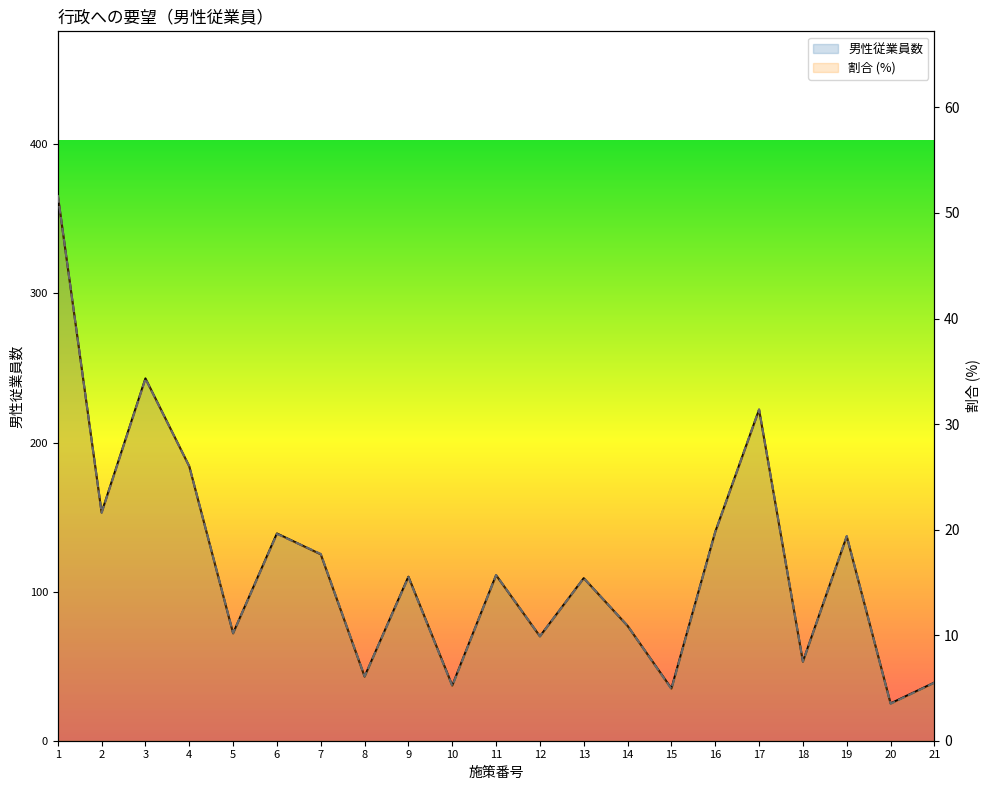

At how many categories does at least one series exceed 113?

9